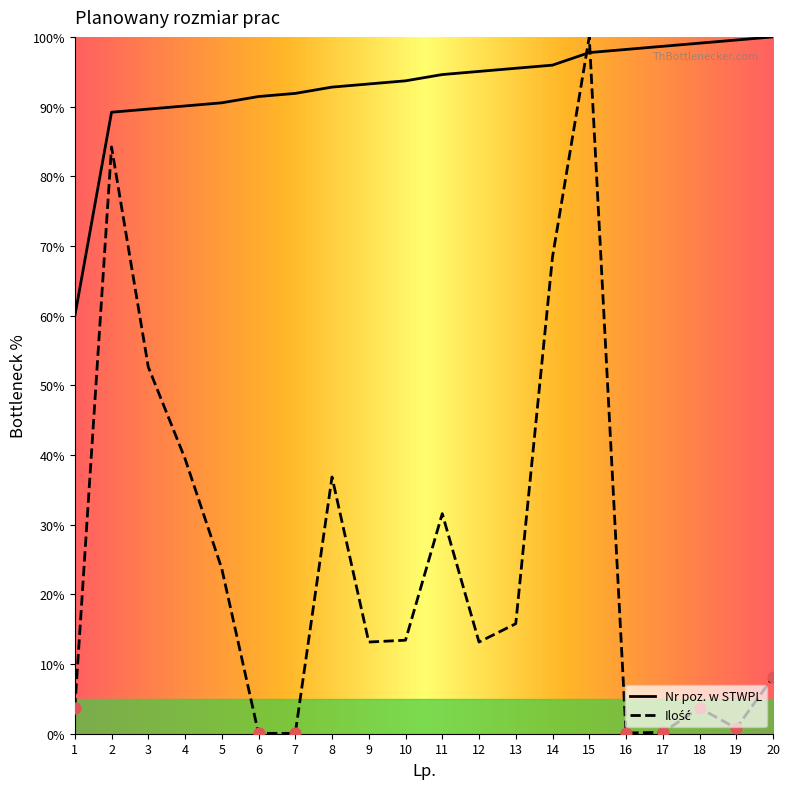

Which series reaches the maximum Y coordinate?

Nr poz. w STWPL